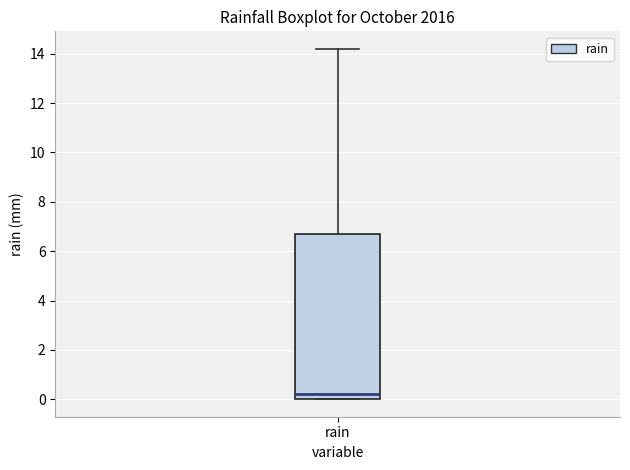

Transcribe this box plot: give where the median line is, the range the box spans, and where the two whiskers end, as read against the y-axis. The values are not printed on the chart, so give them approximately, as read against the axis.

median 0.2, box 0.0 to 6.8, whiskers 0.0 to 14.2